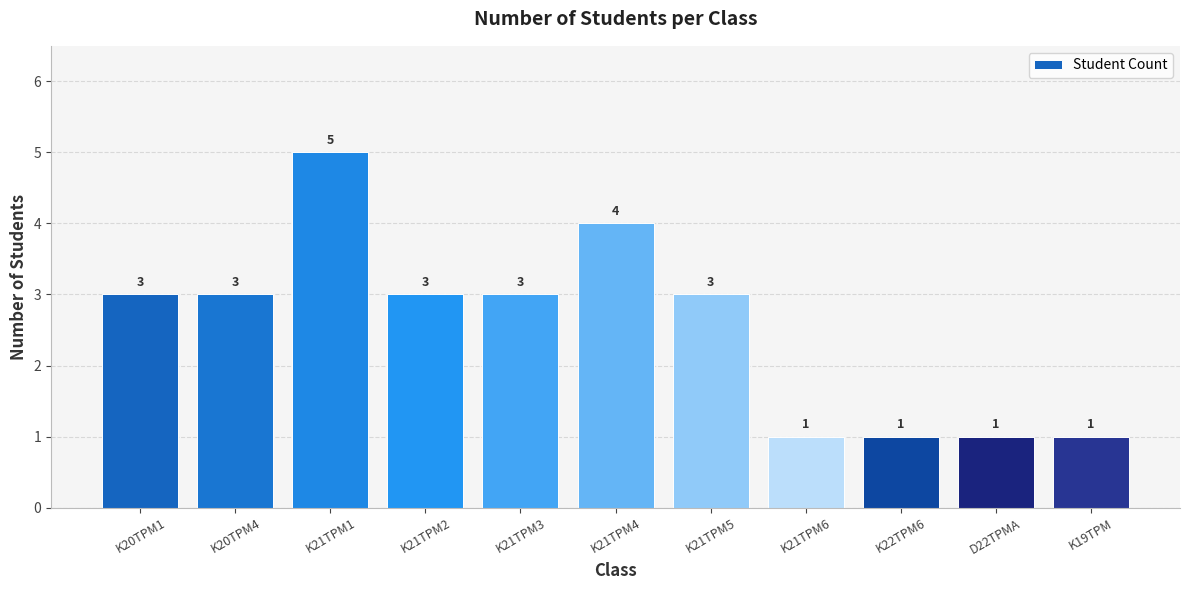

Which label corresponds to the largest value in the chart?

K21TPM1